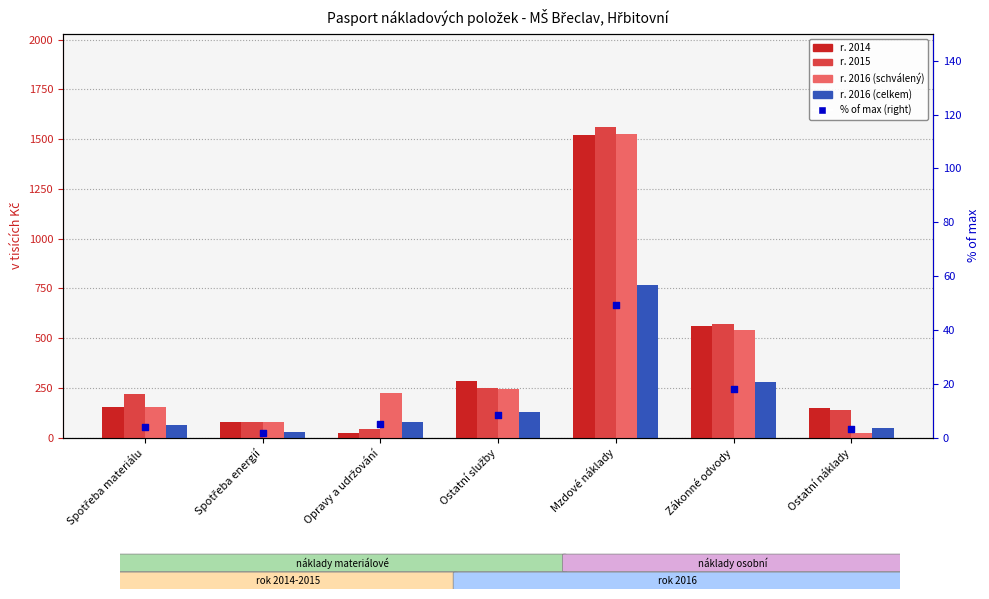

At how many categories does at least one series exceed 876?

1